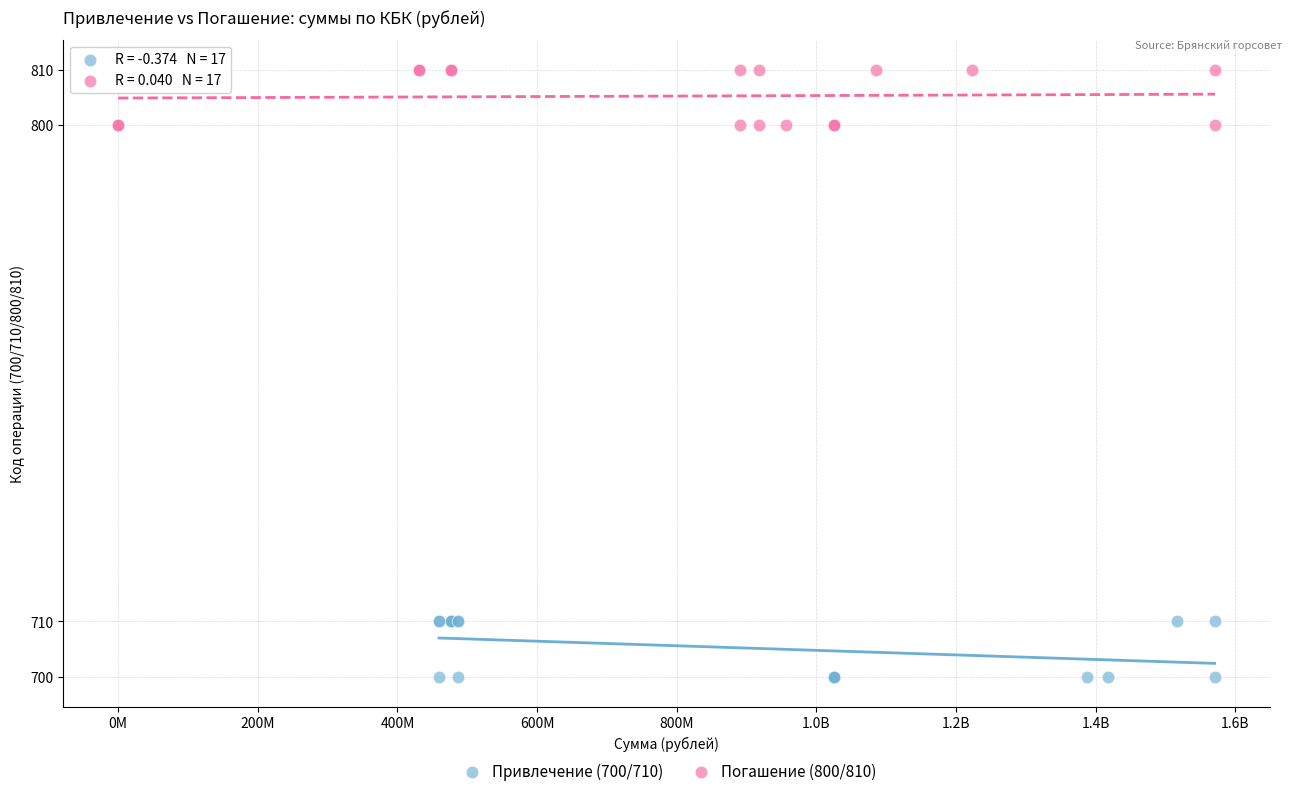

Which series reaches the maximum Y coordinate?

Погашение (800/810)